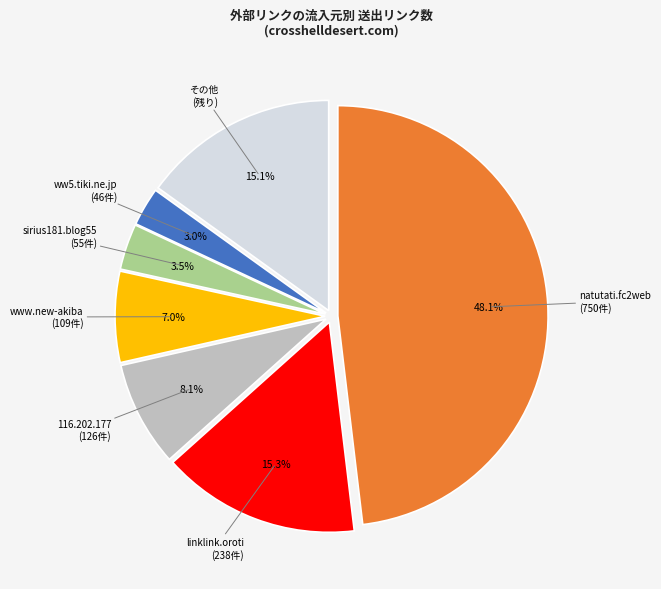

Which category has the smallest portion of the pie?

ww5.tiki.ne.jp (46件)